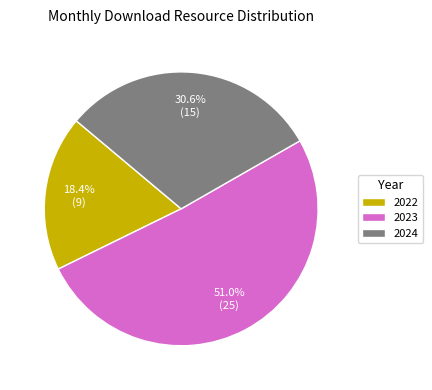

What percentage do 2023 and 2022 together represent?

69.4%